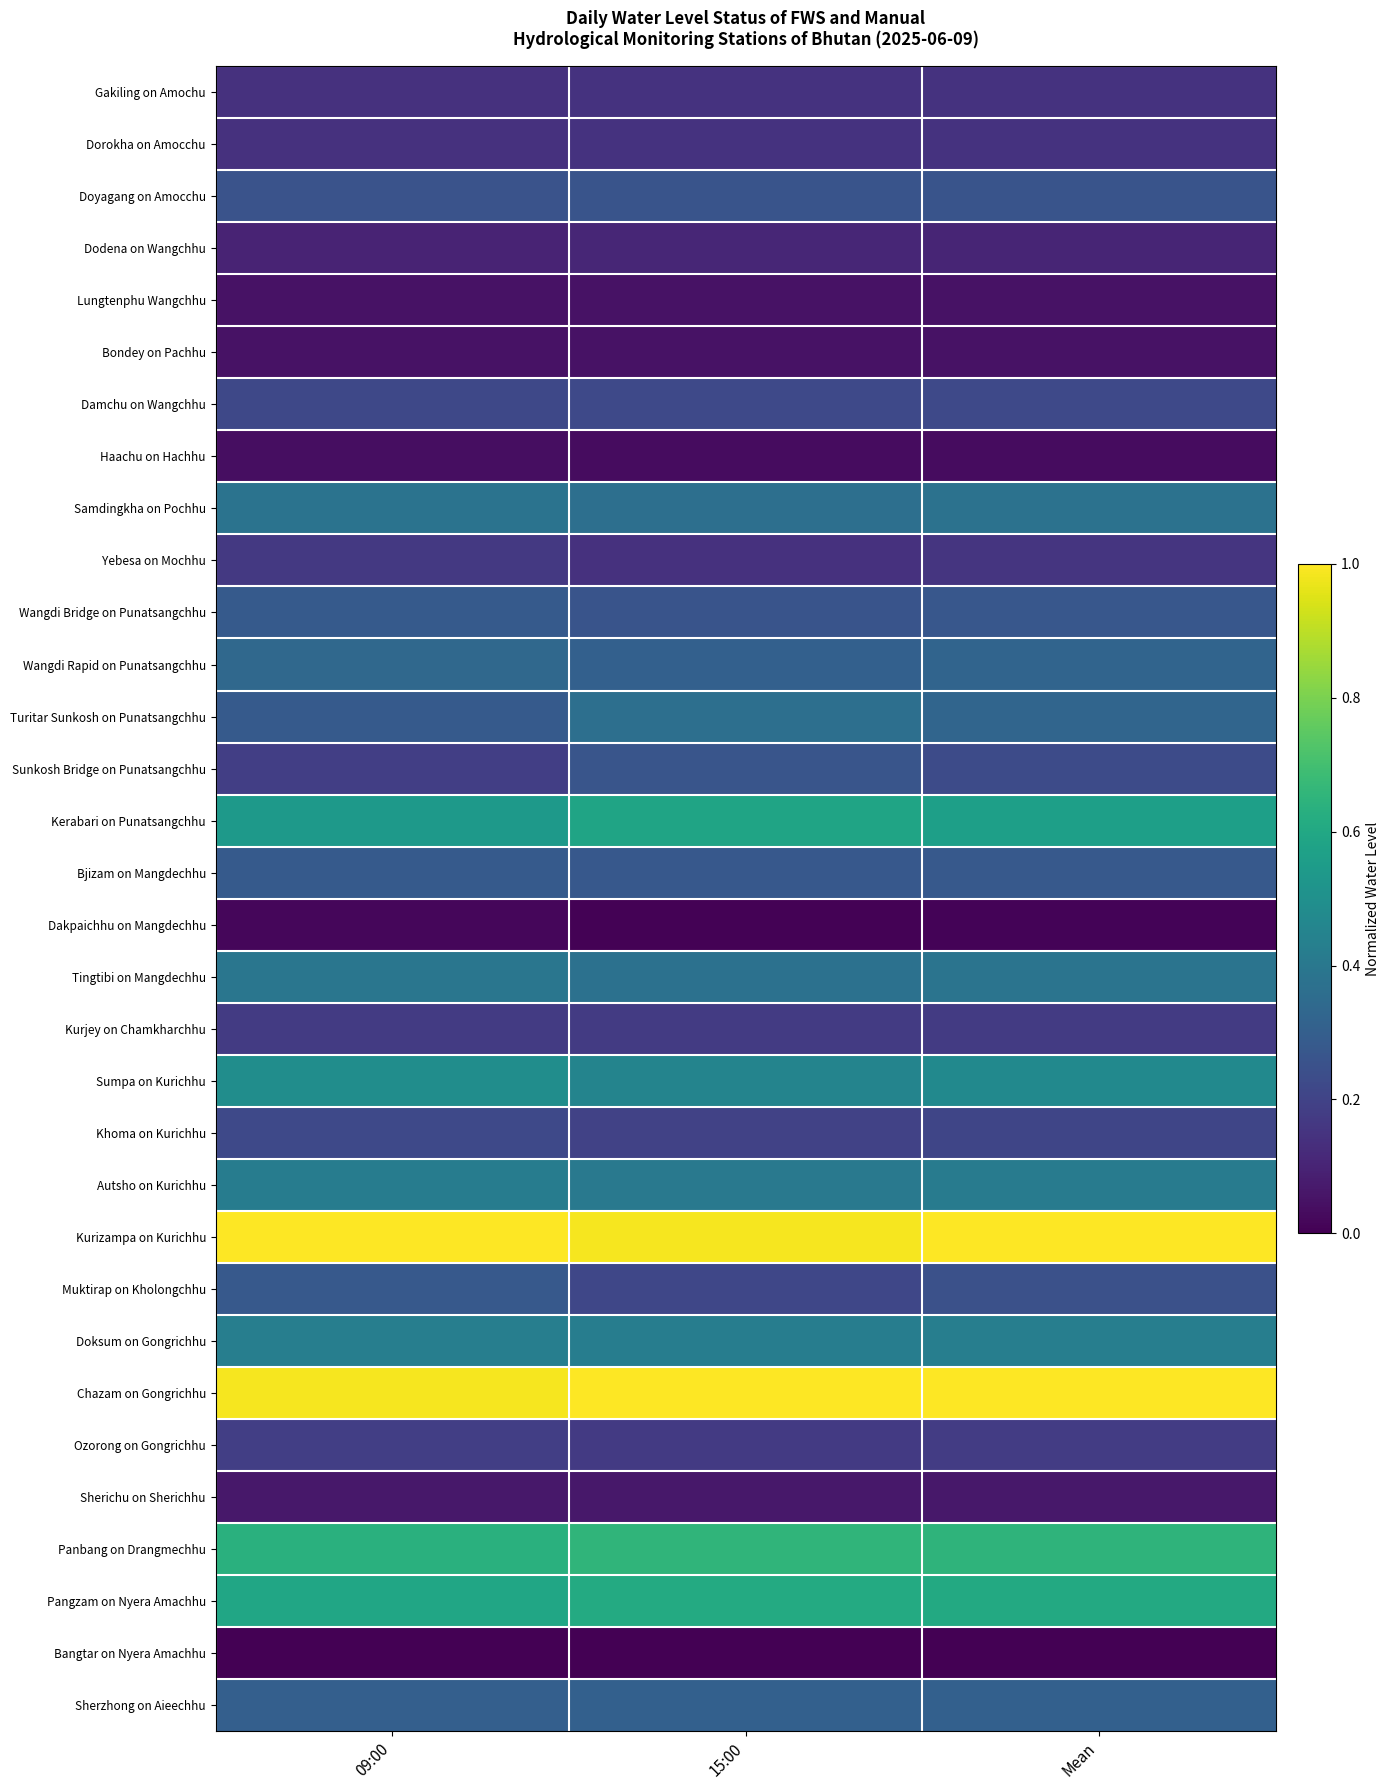

Reading right to left, list all the values displayed in this chart.

Gakiling on Amochu: Mean=0.1	15:00=0.1	09:00=0.1
Dorokha on Amocchu: Mean=0.1	15:00=0.1	09:00=0.1
Doyagang on Amocchu: Mean=0.3	15:00=0.3	09:00=0.3
Dodena on Wangchhu: Mean=0.1	15:00=0.1	09:00=0.1
Lungtenphu Wangchhu: Mean=0.1	15:00=0.1	09:00=0.1
Bondey on Pachhu: Mean=0.0	15:00=0.0	09:00=0.1
Damchu on Wangchhu: Mean=0.2	15:00=0.2	09:00=0.2
Haachu on Hachhu: Mean=0.0	15:00=0.0	09:00=0.0
Samdingkha on Pochhu: Mean=0.4	15:00=0.4	09:00=0.4
Yebesa on Mochhu: Mean=0.2	15:00=0.1	09:00=0.2
Wangdi Bridge on Punatsangchhu: Mean=0.3	15:00=0.3	09:00=0.3
Wangdi Rapid on Punatsangchhu: Mean=0.3	15:00=0.3	09:00=0.3
Turitar Sunkosh on Punatsangchhu: Mean=0.3	15:00=0.4	09:00=0.3
Sunkosh Bridge on Punatsangchhu: Mean=0.2	15:00=0.3	09:00=0.2
Kerabari on Punatsangchhu: Mean=0.6	15:00=0.6	09:00=0.5
Bjizam on Mangdechhu: Mean=0.3	15:00=0.3	09:00=0.3
Dakpaichhu on Mangdechhu: Mean=0.0	15:00=0.0	09:00=0.0
Tingtibi on Mangdechhu: Mean=0.4	15:00=0.4	09:00=0.4
Kurjey on Chamkharchhu: Mean=0.2	15:00=0.2	09:00=0.2
Sumpa on Kurichhu: Mean=0.5	15:00=0.5	09:00=0.5
Khoma on Kurichhu: Mean=0.2	15:00=0.2	09:00=0.2
Autsho on Kurichhu: Mean=0.4	15:00=0.4	09:00=0.4
Kurizampa on Kurichhu: Mean=1.0	15:00=1.0	09:00=1.0
Muktirap on Kholongchhu: Mean=0.2	15:00=0.2	09:00=0.3
Doksum on Gongrichhu: Mean=0.4	15:00=0.4	09:00=0.4
Chazam on Gongrichhu: Mean=1.0	15:00=1.0	09:00=1.0
Ozorong on Gongrichhu: Mean=0.2	15:00=0.2	09:00=0.2
Sherichu on Sherichhu: Mean=0.1	15:00=0.1	09:00=0.1
Panbang on Drangmechhu: Mean=0.6	15:00=0.7	09:00=0.6
Pangzam on Nyera Amachhu: Mean=0.6	15:00=0.6	09:00=0.6
Bangtar on Nyera Amachhu: Mean=0.0	15:00=0.0	09:00=0.0
Sherzhong on Aieechhu: Mean=0.3	15:00=0.3	09:00=0.3